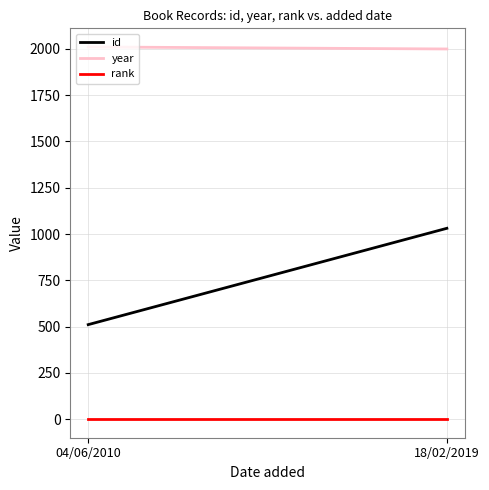

What is the smallest value displayed?

1